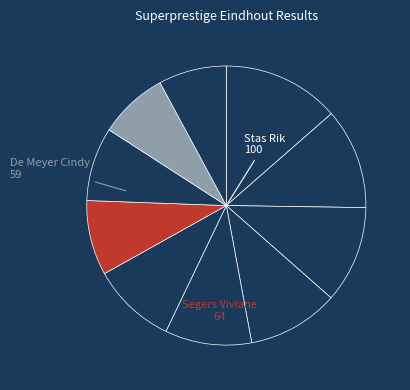

Is there a majority slice in this chart?

No